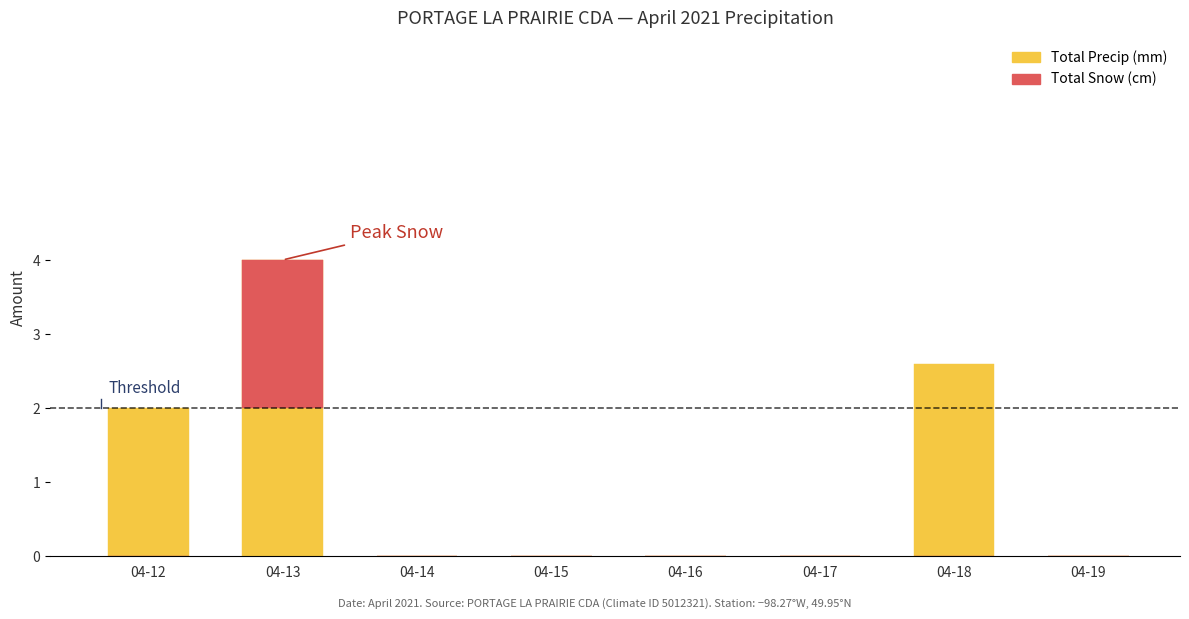

What are all the series names shown in the legend?

Total Precip (mm), Total Snow (cm)